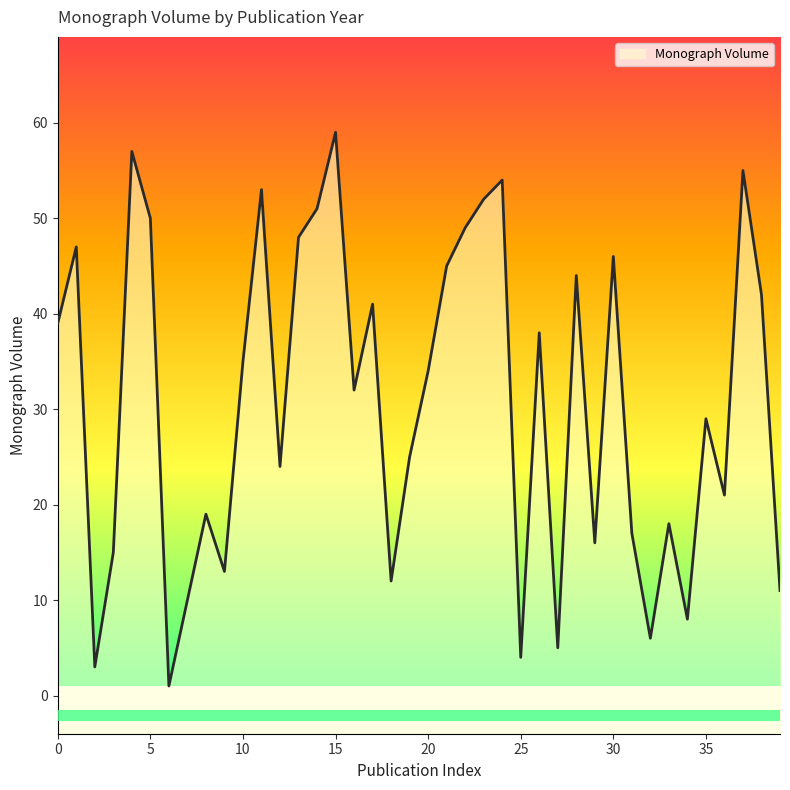

True or false: there are more than 2 points higher than both neighbors.

True